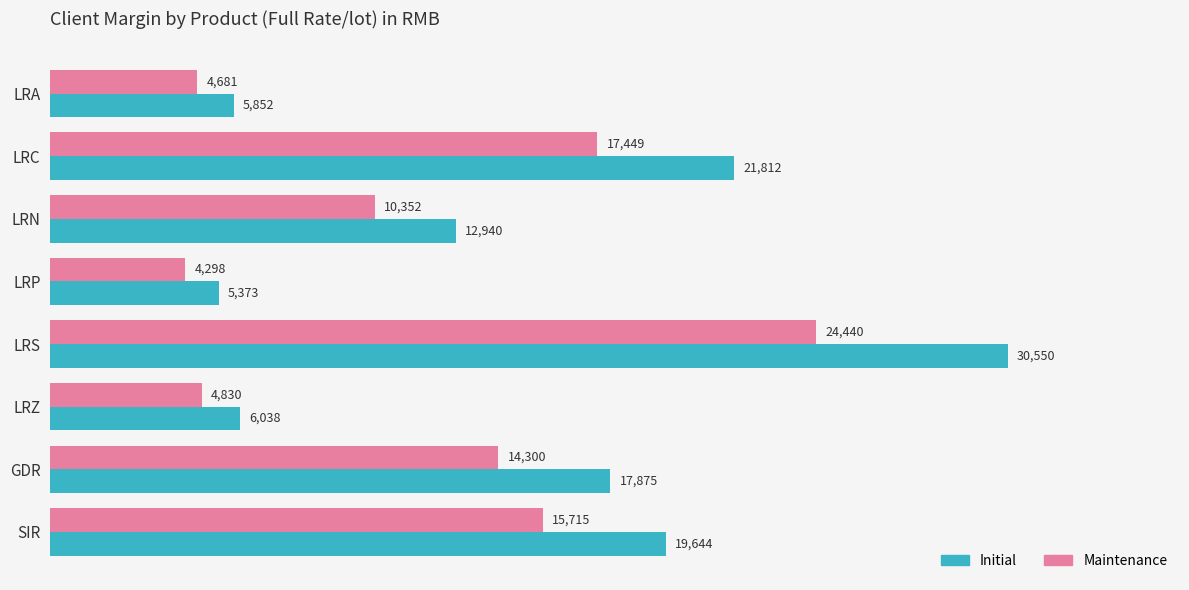

Which category has the lowest value in the Initial series?

LRP